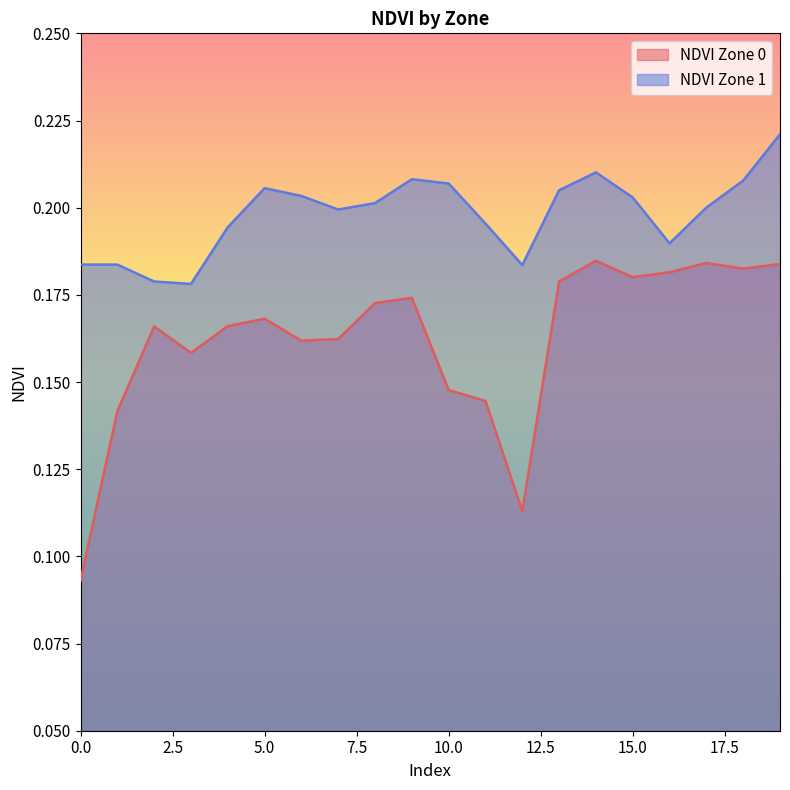

Reading left to right, extract all data points from this chart.

NDVI Zone 0: 0.1	0.1	0.2	0.2	0.2	0.2	0.2	0.2	0.2	0.2	0.1	0.1	0.1	0.2	0.2	0.2	0.2	0.2	0.2	0.2
NDVI Zone 1: 0.2	0.2	0.2	0.2	0.2	0.2	0.2	0.2	0.2	0.2	0.2	0.2	0.2	0.2	0.2	0.2	0.2	0.2	0.2	0.2